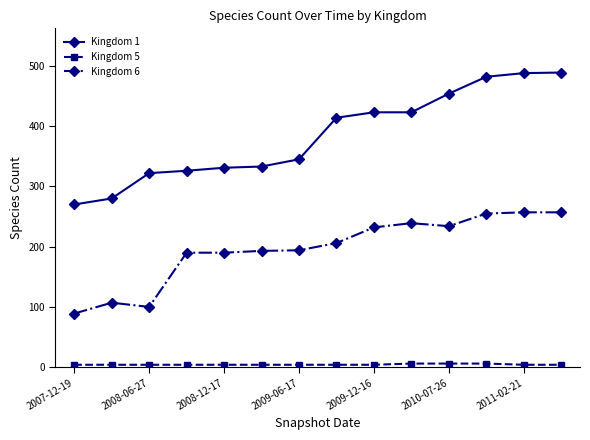

What is the difference between the second highest and minimum values in the Kingdom 6 series?

168